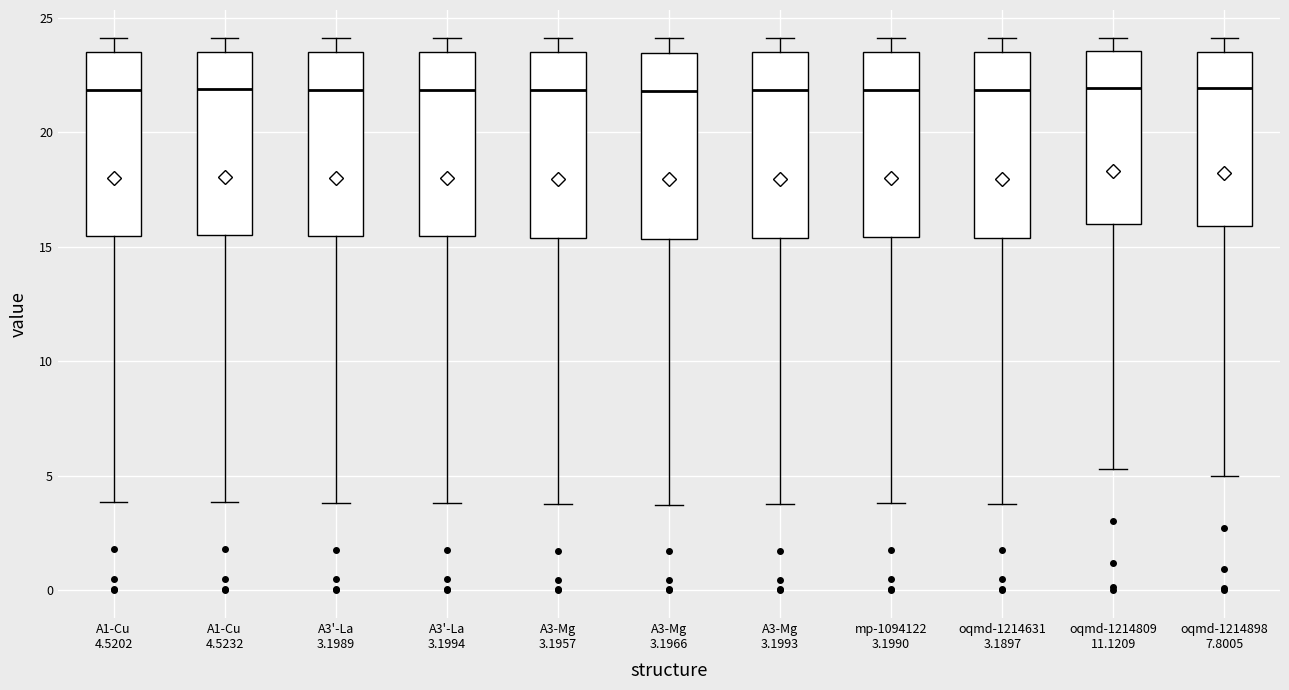

Reading left to right, read every box against the y-axis: the position of its median line, the range the box covers, and the ends of its whiskers. The values are not printed on the chart, so give them approximately, as read against the axis.

A1-Cu 4.5202: median 22.0, box 15.5 to 23.5, whiskers 4.0 to 24.0
A1-Cu 4.5232: median 22.0, box 15.5 to 23.5, whiskers 4.0 to 24.0
A3'-La 3.1989: median 22.0, box 15.5 to 23.5, whiskers 4.0 to 24.0
A3'-La 3.1994: median 22.0, box 15.5 to 23.5, whiskers 4.0 to 24.0
A3-Mg 3.1957: median 22.0, box 15.5 to 23.5, whiskers 4.0 to 24.0
A3-Mg 3.1966: median 22.0, box 15.5 to 23.5, whiskers 3.5 to 24.0
A3-Mg 3.1993: median 22.0, box 15.5 to 23.5, whiskers 4.0 to 24.0
mp-1094122 3.1990: median 22.0, box 15.5 to 23.5, whiskers 4.0 to 24.0
oqmd-1214631 3.1897: median 22.0, box 15.5 to 23.5, whiskers 4.0 to 24.0
oqmd-1214809 11.1209: median 22.0, box 16.0 to 23.5, whiskers 5.5 to 24.0
oqmd-1214898 7.8005: median 22.0, box 16.0 to 23.5, whiskers 5.0 to 24.0